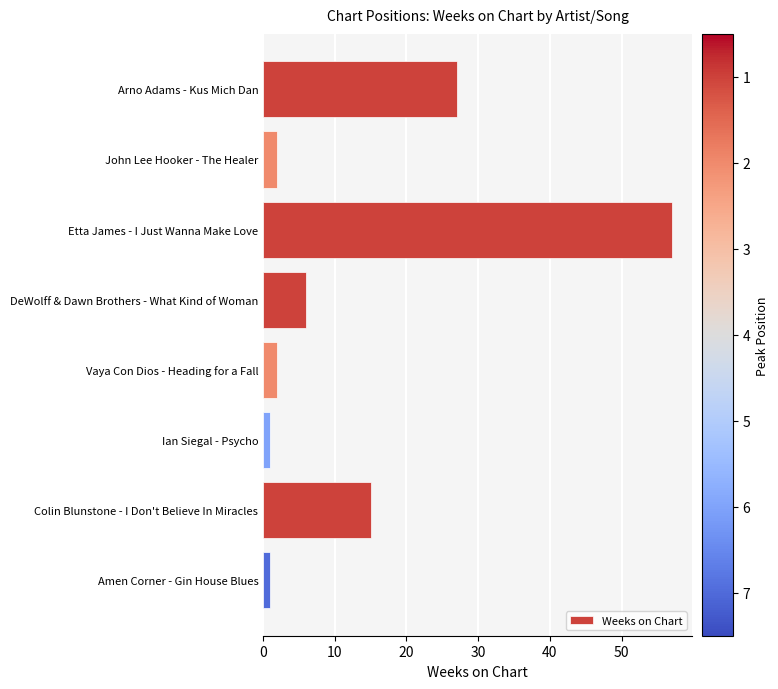

Which has a higher value, Amen Corner - Gin House Blues or Etta James - I Just Wanna Make Love?

Etta James - I Just Wanna Make Love